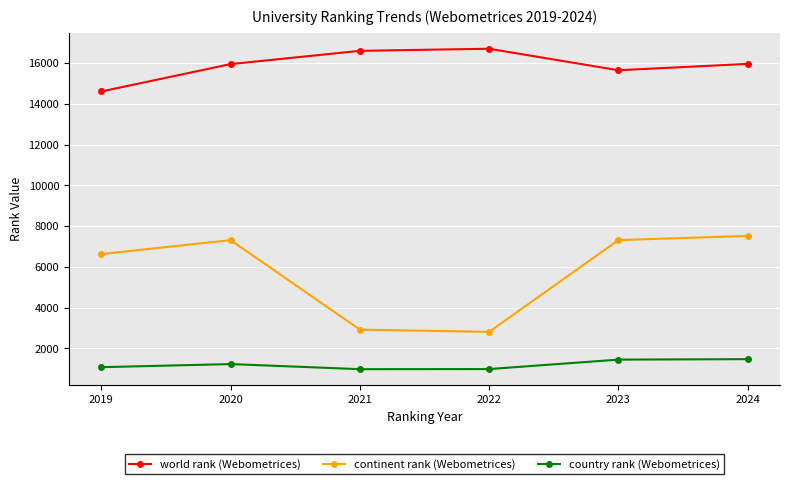

What is the maximum value shown in the chart?

16711